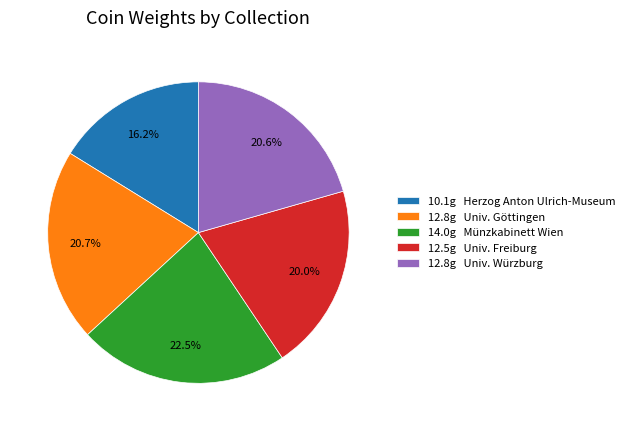

How much of the chart is everything except 12.8g Univ. Würzburg?

79.4%